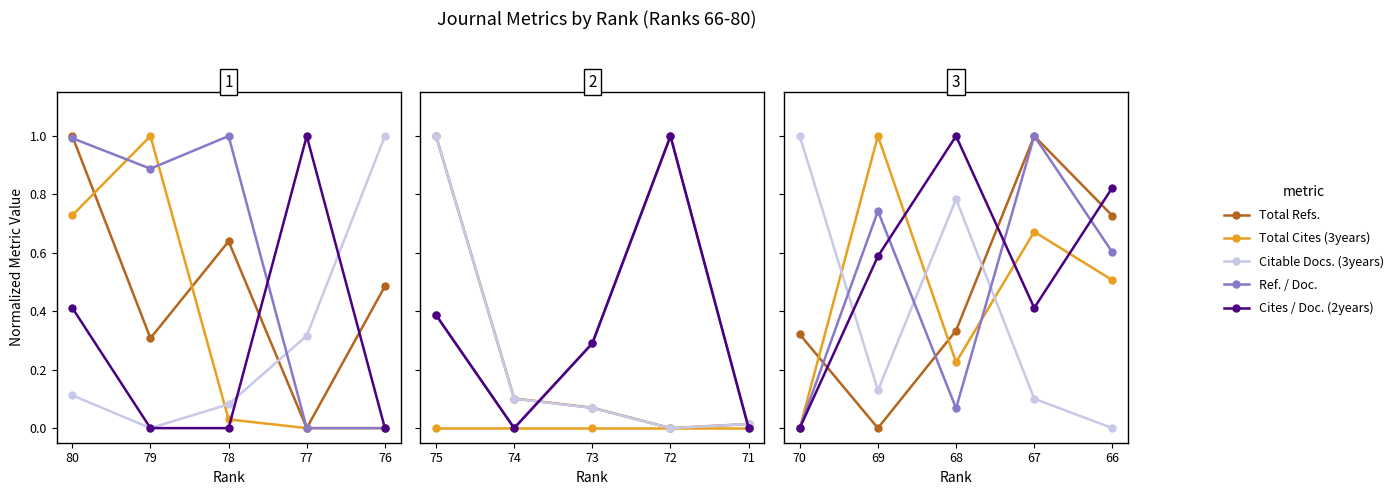

How many data points does each series have?

5